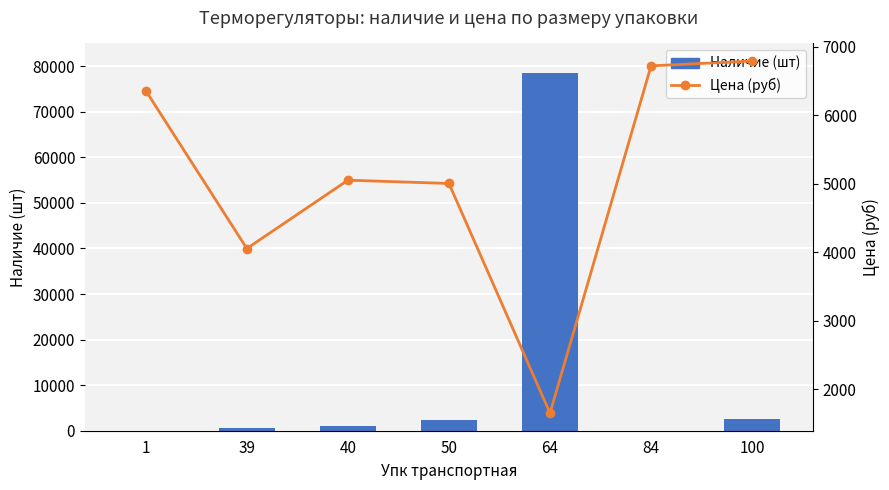

What is the difference between the maximum and second lowest values in the Наличие (шт) series?

78516